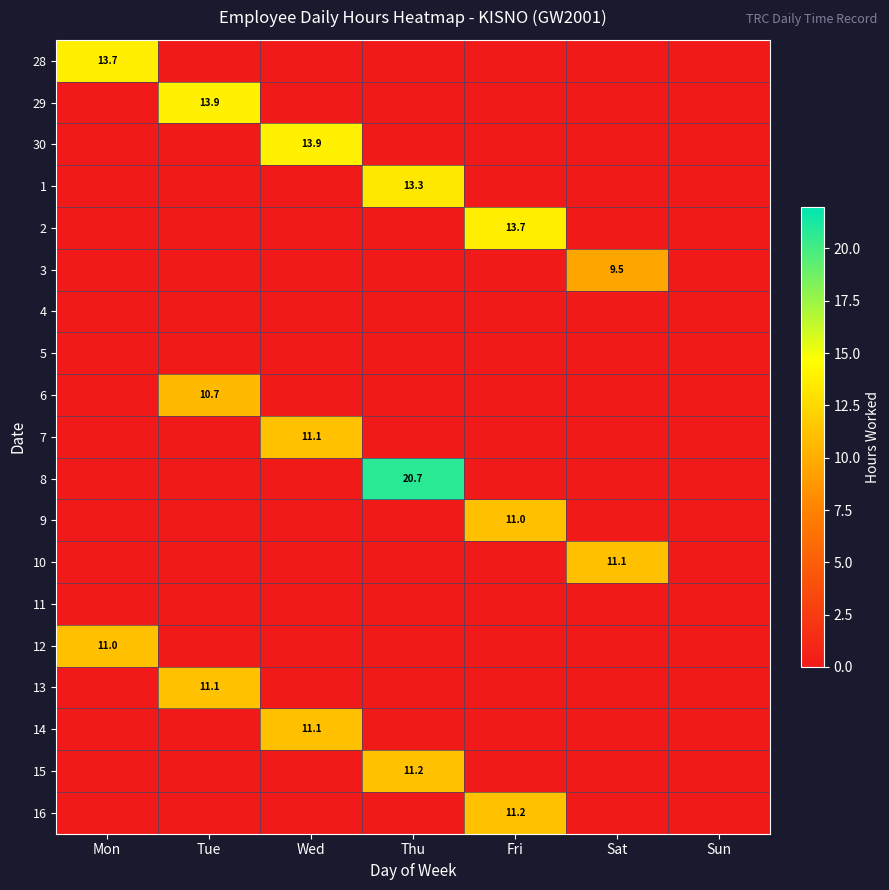

At which category is the sum across all series the highest?

Thu